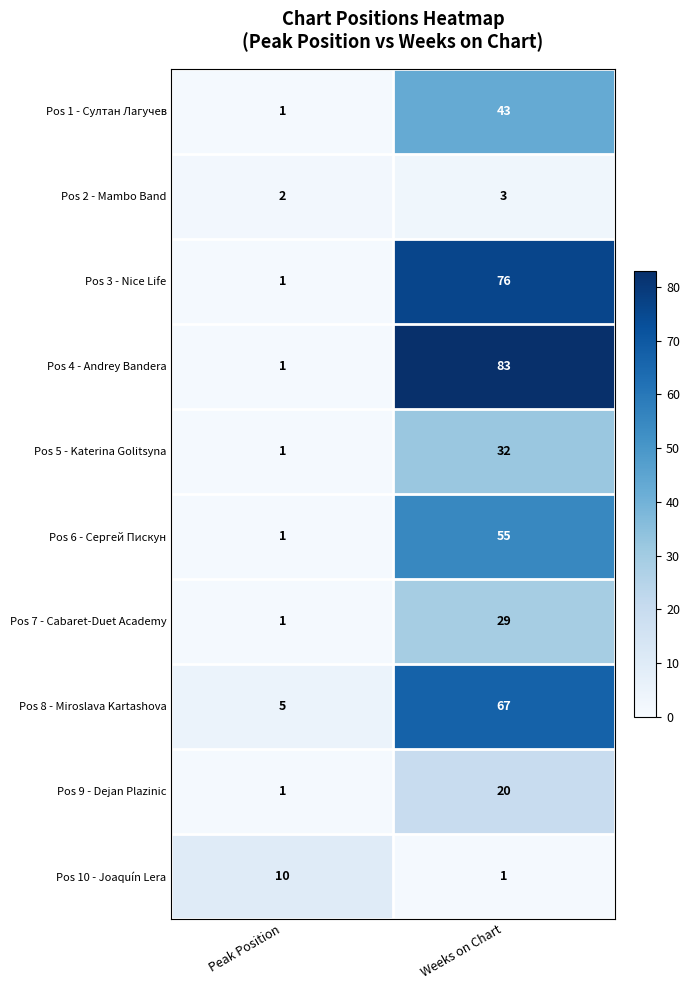

What is the approximate value of Pos 6 - Сергей Пискун at Weeks on Chart, to the nearest 10?

60